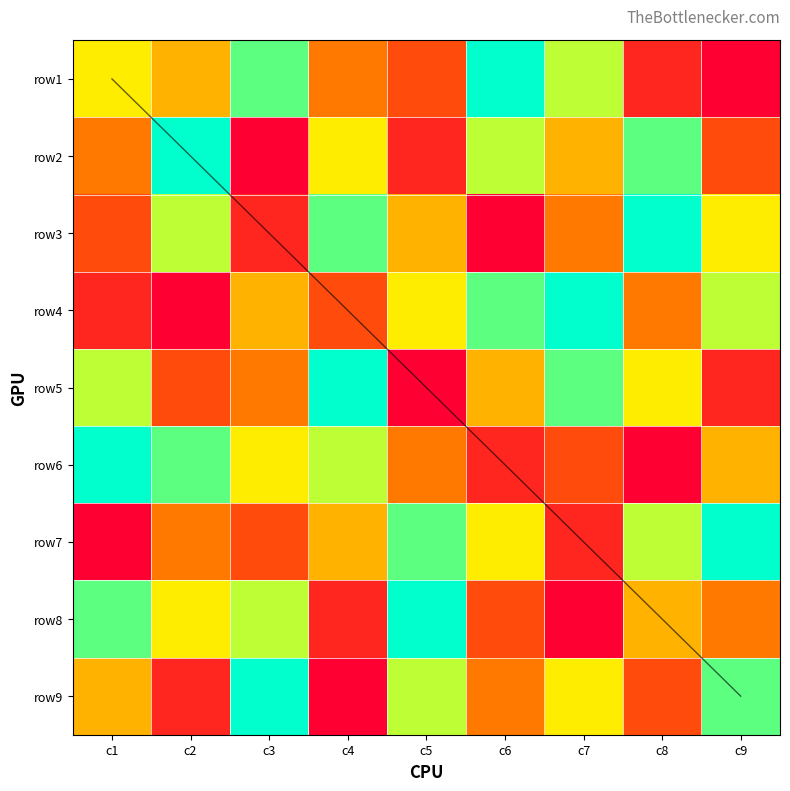

Reading left to right, list all the values displayed in this chart.

row1: c1=6	c2=5	c3=8	c4=4	c5=3	c6=9	c7=7	c8=2	c9=1
row2: c1=4	c2=9	c3=1	c4=6	c5=2	c6=7	c7=5	c8=8	c9=3
row3: c1=3	c2=7	c3=2	c4=8	c5=5	c6=1	c7=4	c8=9	c9=6
row4: c1=2	c2=1	c3=5	c4=3	c5=6	c6=8	c7=9	c8=4	c9=7
row5: c1=7	c2=3	c3=4	c4=9	c5=1	c6=5	c7=8	c8=6	c9=2
row6: c1=9	c2=8	c3=6	c4=7	c5=4	c6=2	c7=3	c8=1	c9=5
row7: c1=1	c2=4	c3=3	c4=5	c5=8	c6=6	c7=2	c8=7	c9=9
row8: c1=8	c2=6	c3=7	c4=2	c5=9	c6=3	c7=1	c8=5	c9=4
row9: c1=5	c2=2	c3=9	c4=1	c5=7	c6=4	c7=6	c8=3	c9=8